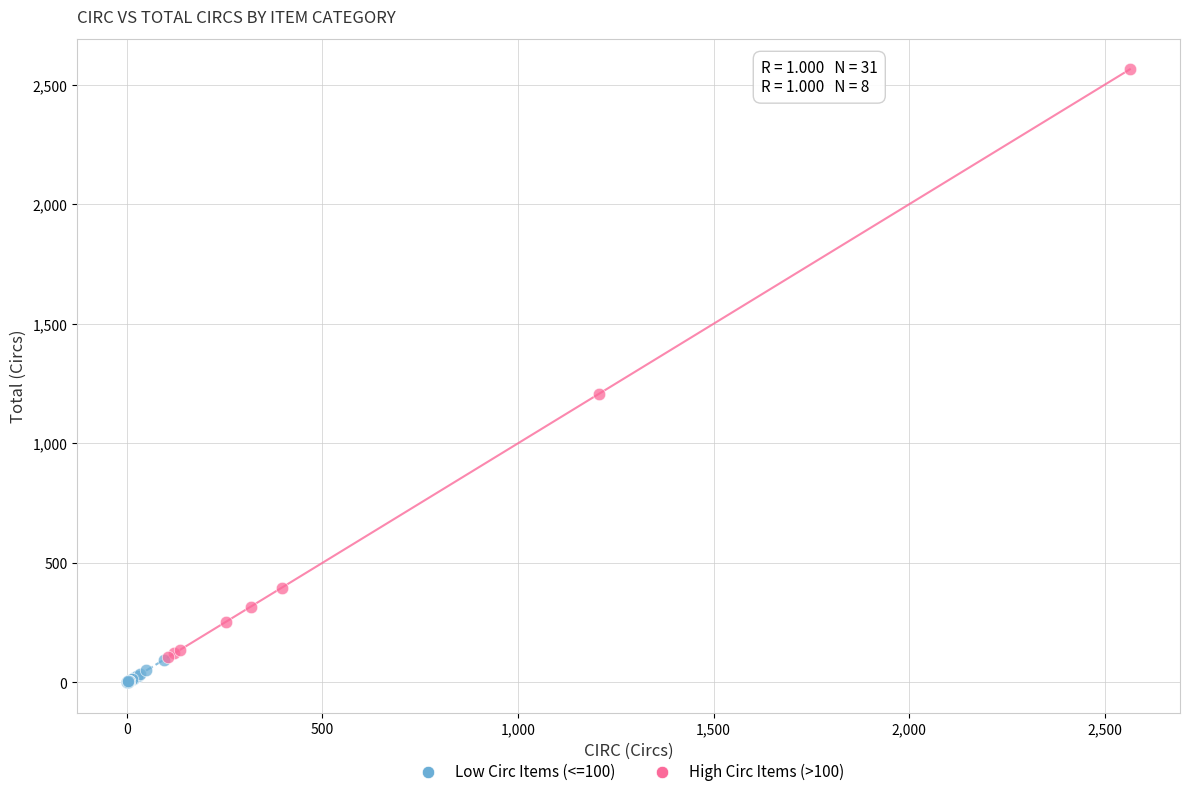

Which series has the widest spread of Y values?

High Circ Items (>100)